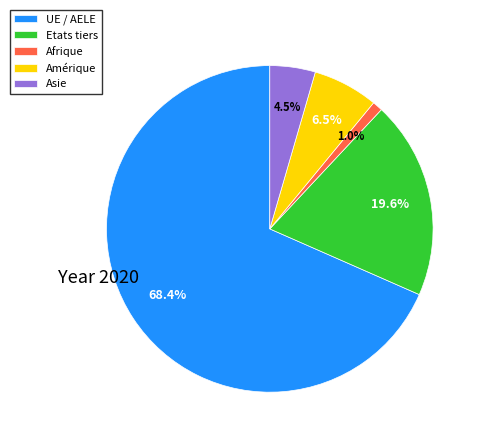

Between Asie and Afrique, which is larger?

Asie